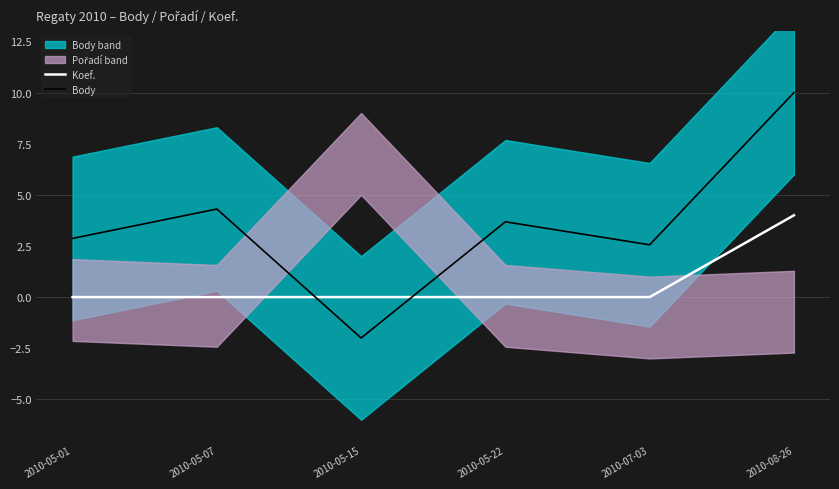

Which series has the largest range (max minus min)?

Body